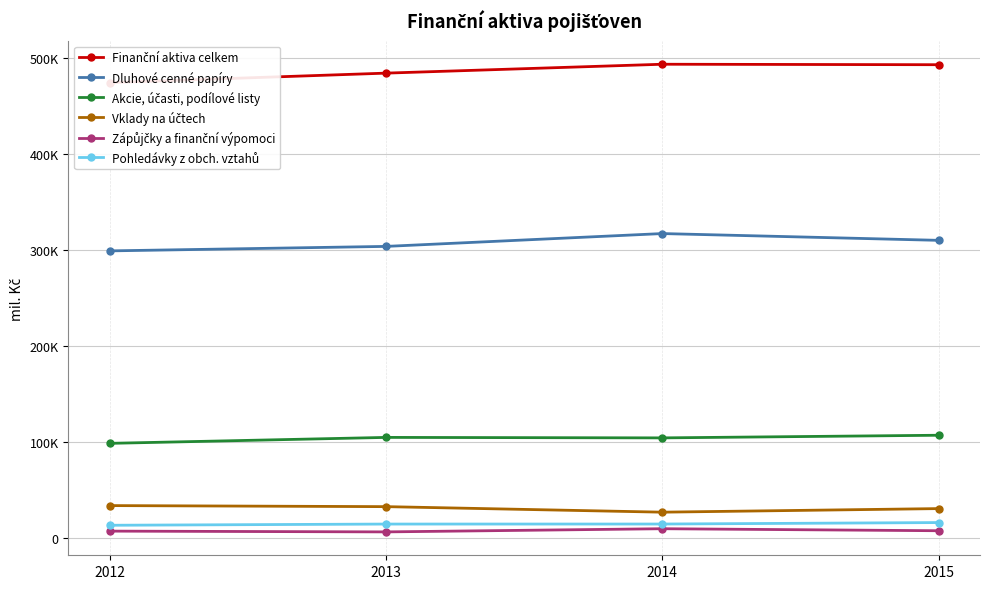

Which series has the largest total across all categories?

Finanční aktiva celkem